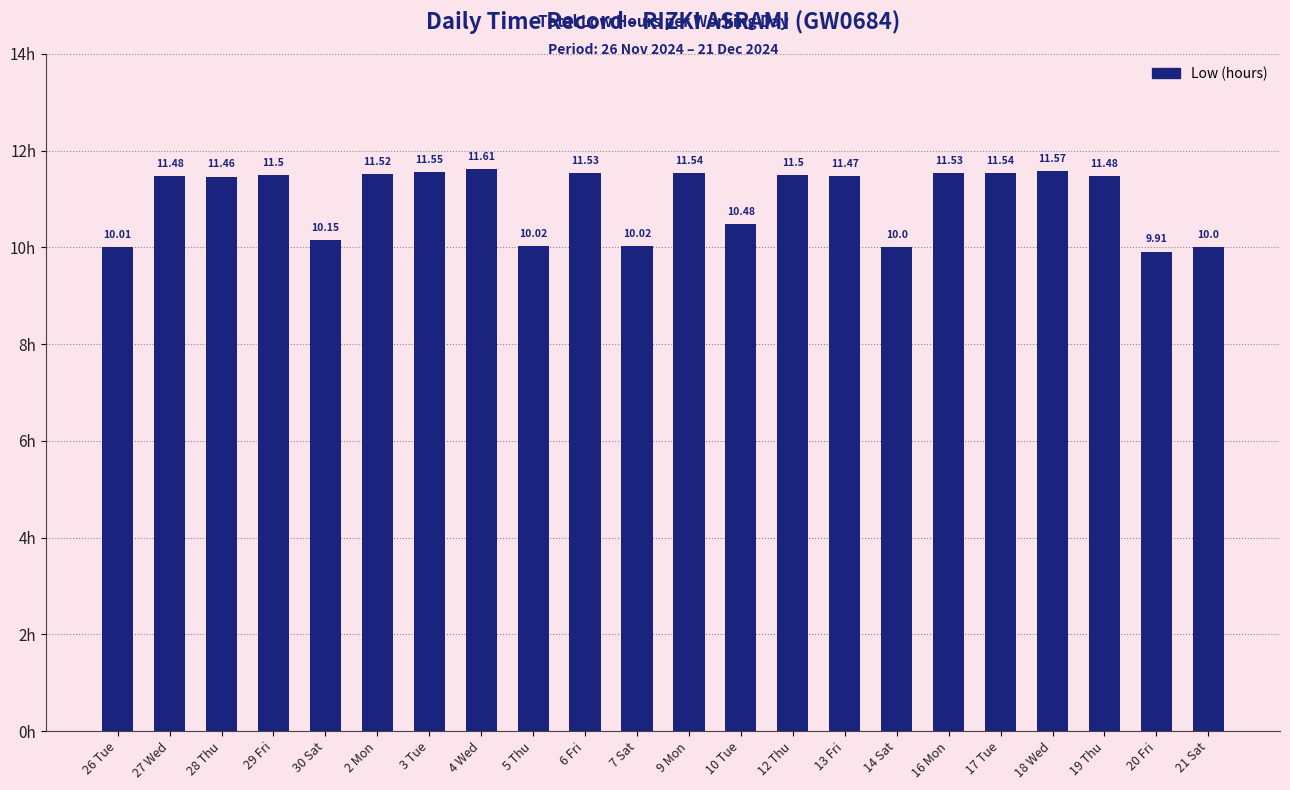

Are the bars horizontal?

No